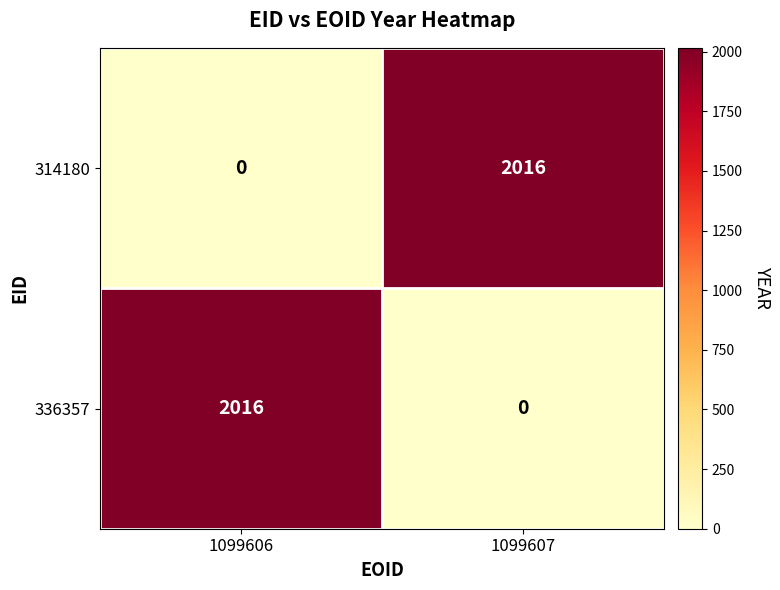

Which category has the highest value in the 314180 series?

1099607